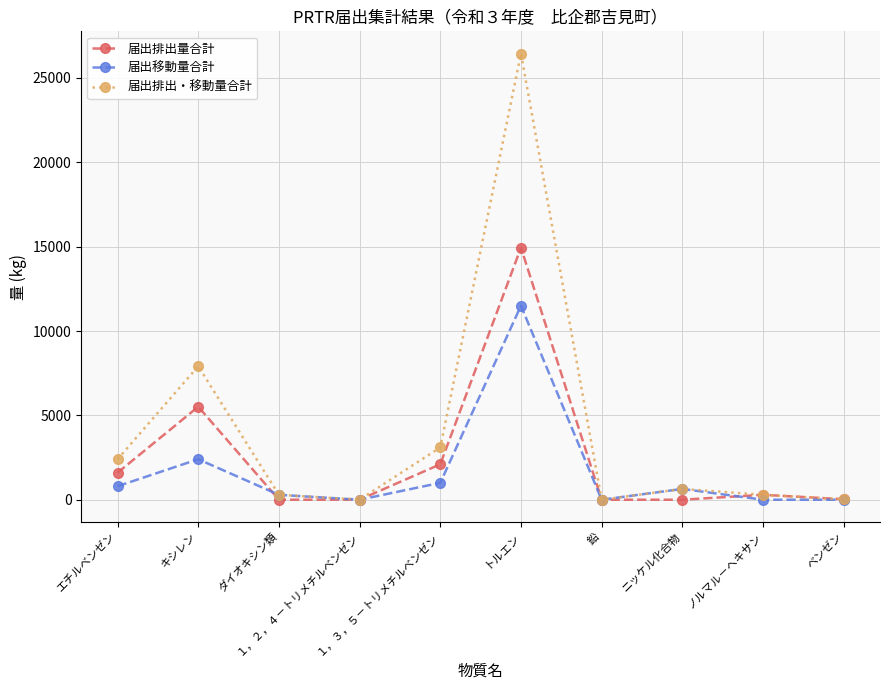

How many distinct data groups are displayed?

3